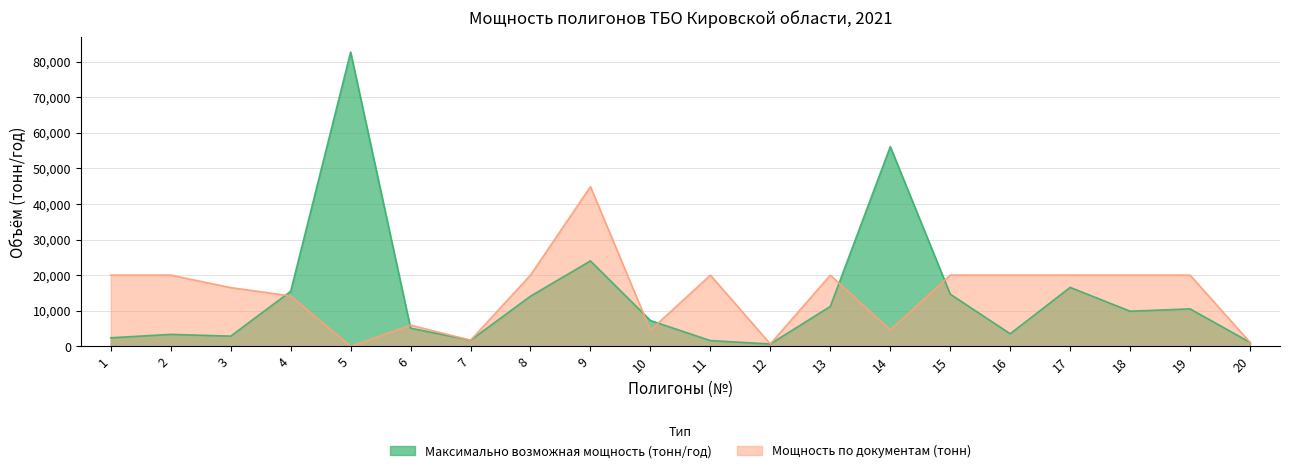

How many distinct data groups are displayed?

2